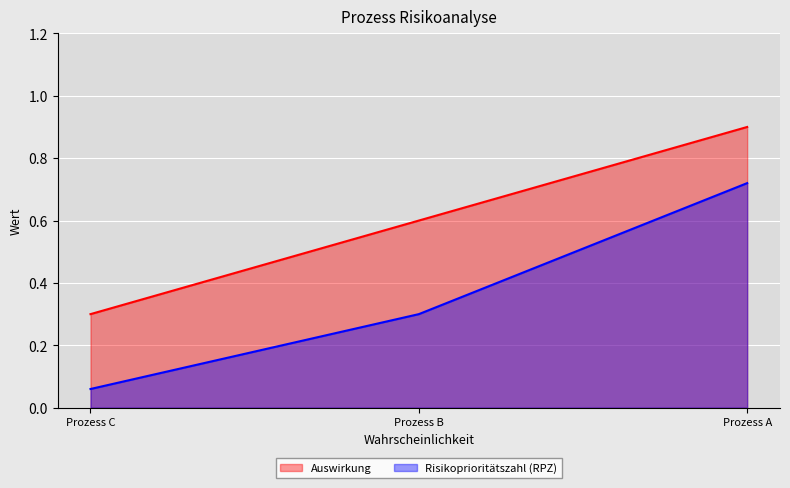

Which series has the widest spread of values?

Risikoprioritätszahl (RPZ)